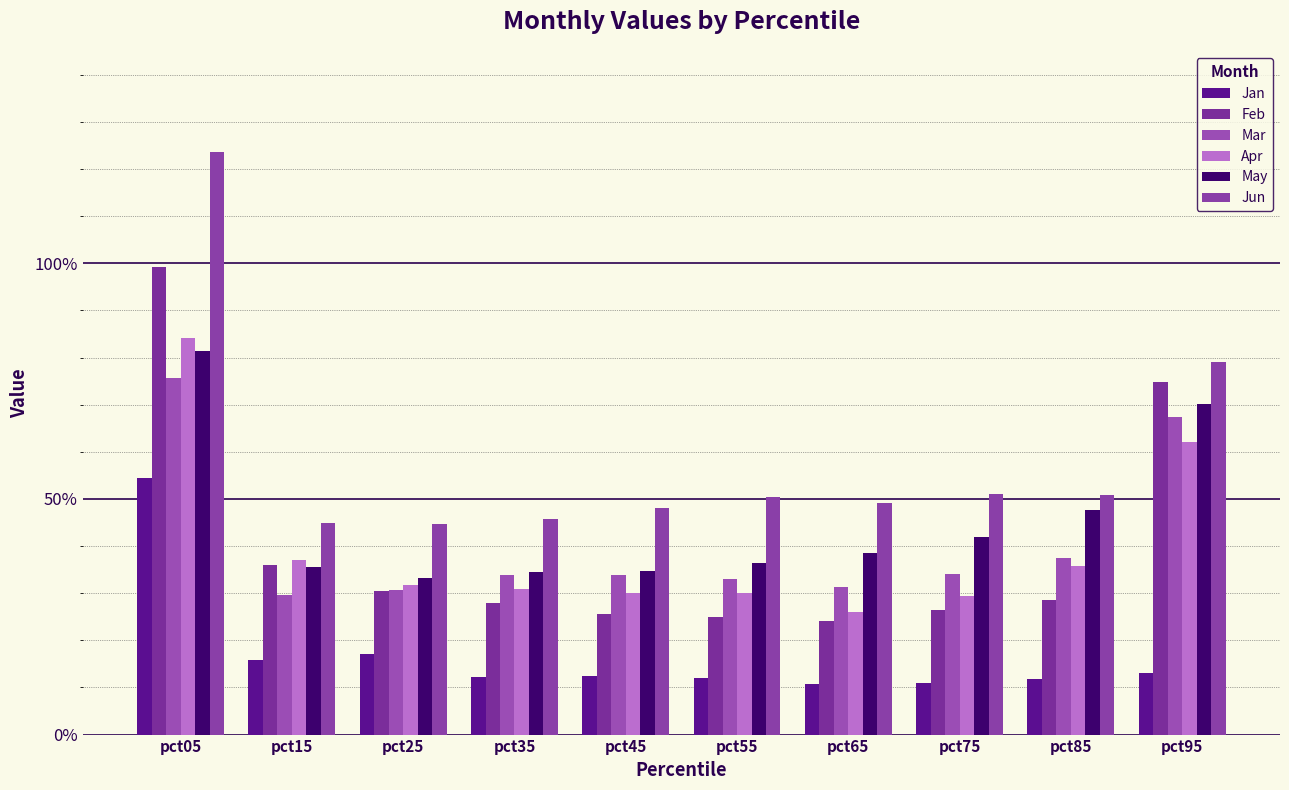

Are the bars grouped side by side (vs. stacked)?

Yes